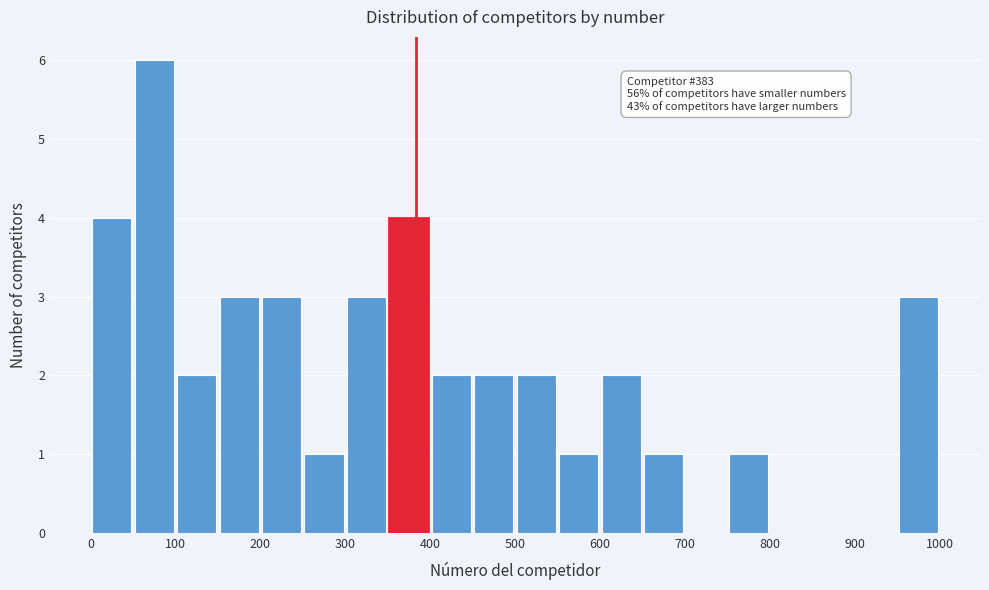

Over which range of the x-axis is the bar tallest?

50 to 100